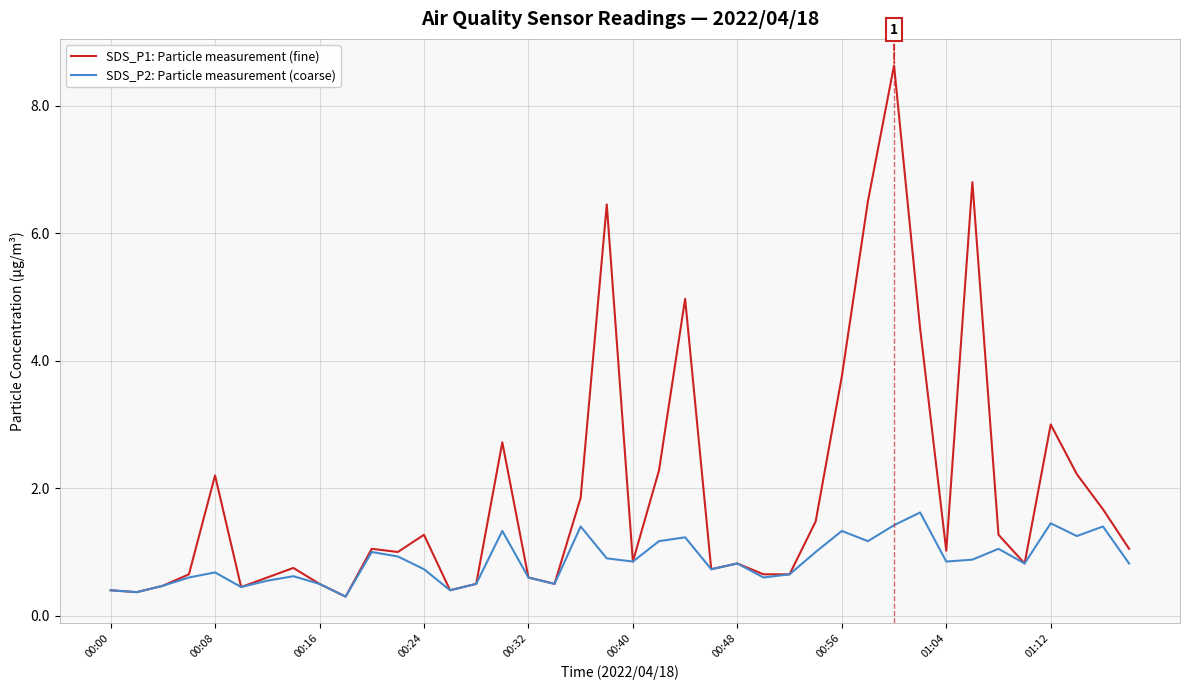

Which series has the largest total across all categories?

SDS_P1: Particle measurement (fine)